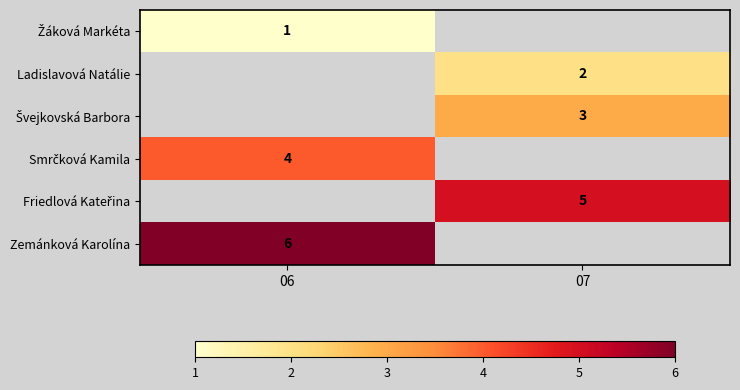

What is the difference between the highest and lowest values at 06?

5.0